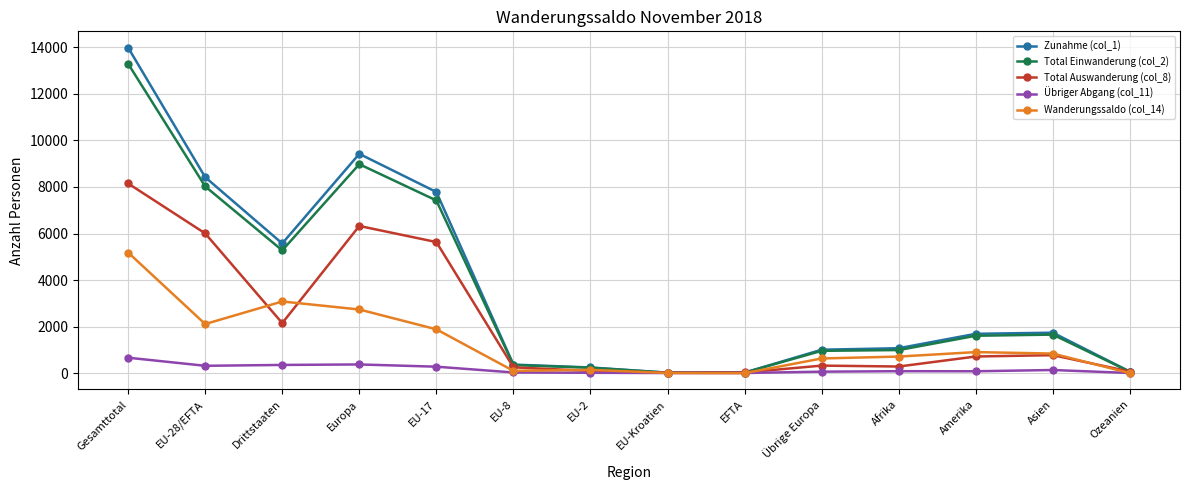

Which series has the largest total across all categories?

Zunahme (col_1)